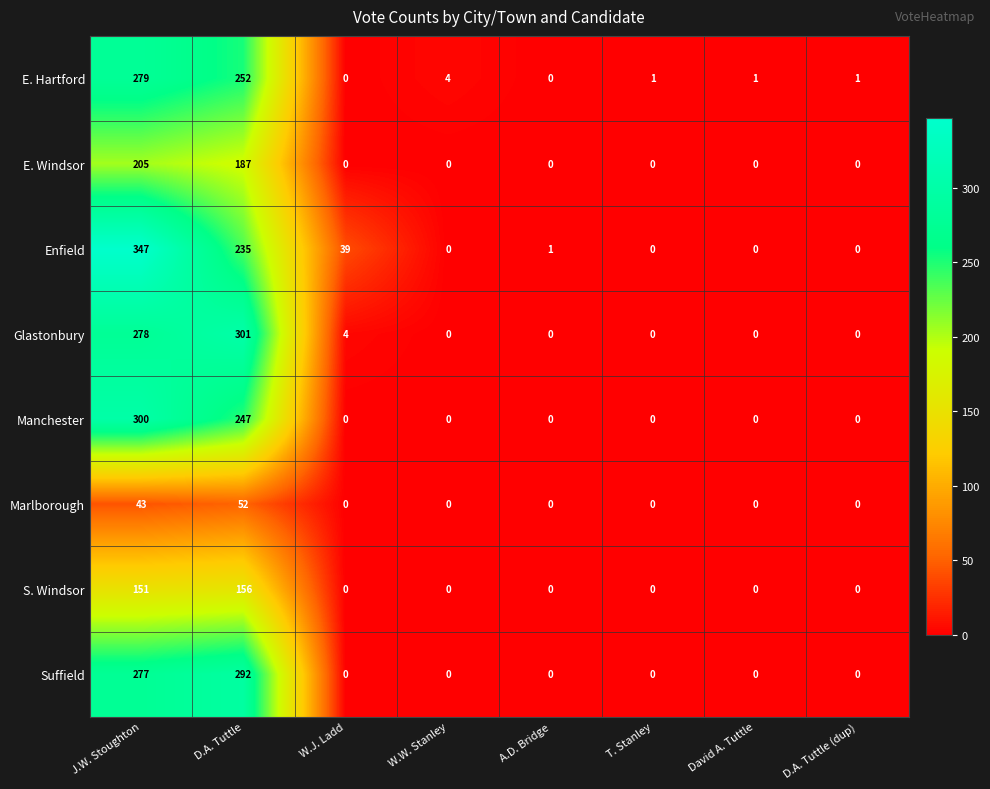

What is the difference between the highest and lowest values at W.J. Ladd?

39